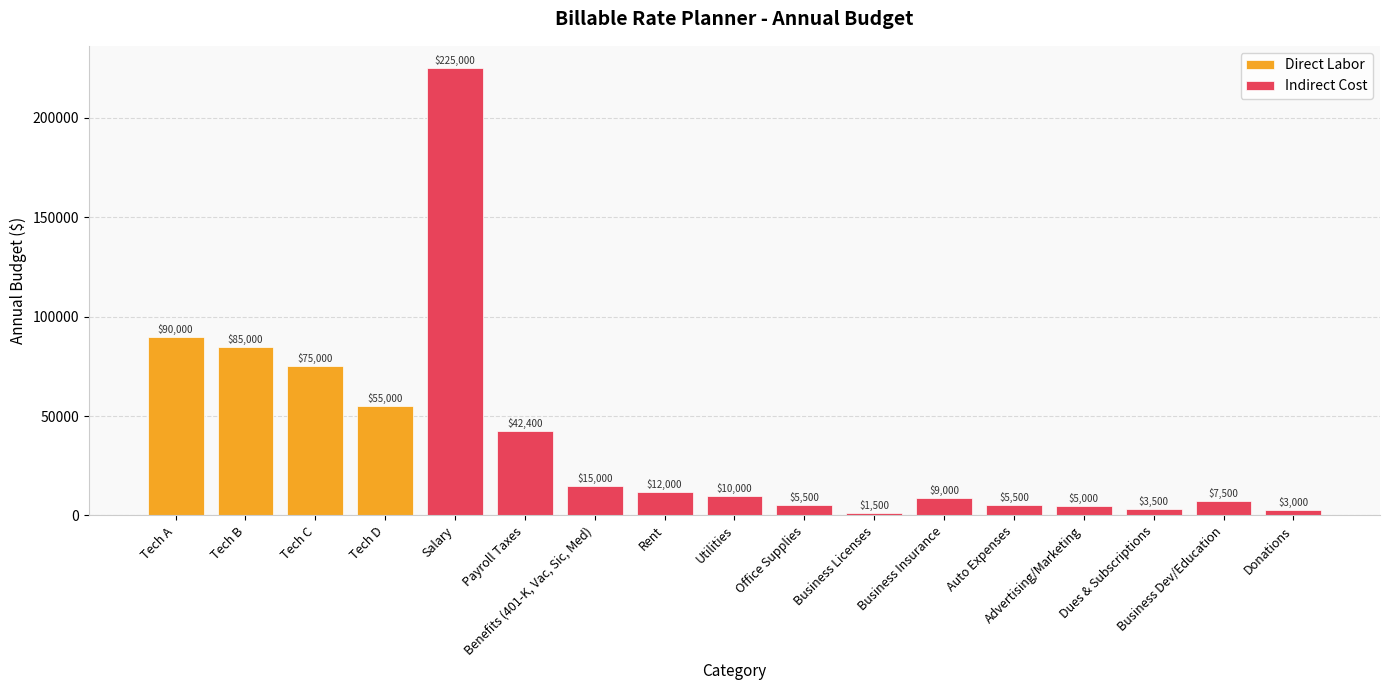

How many categories are shown in the chart?

17